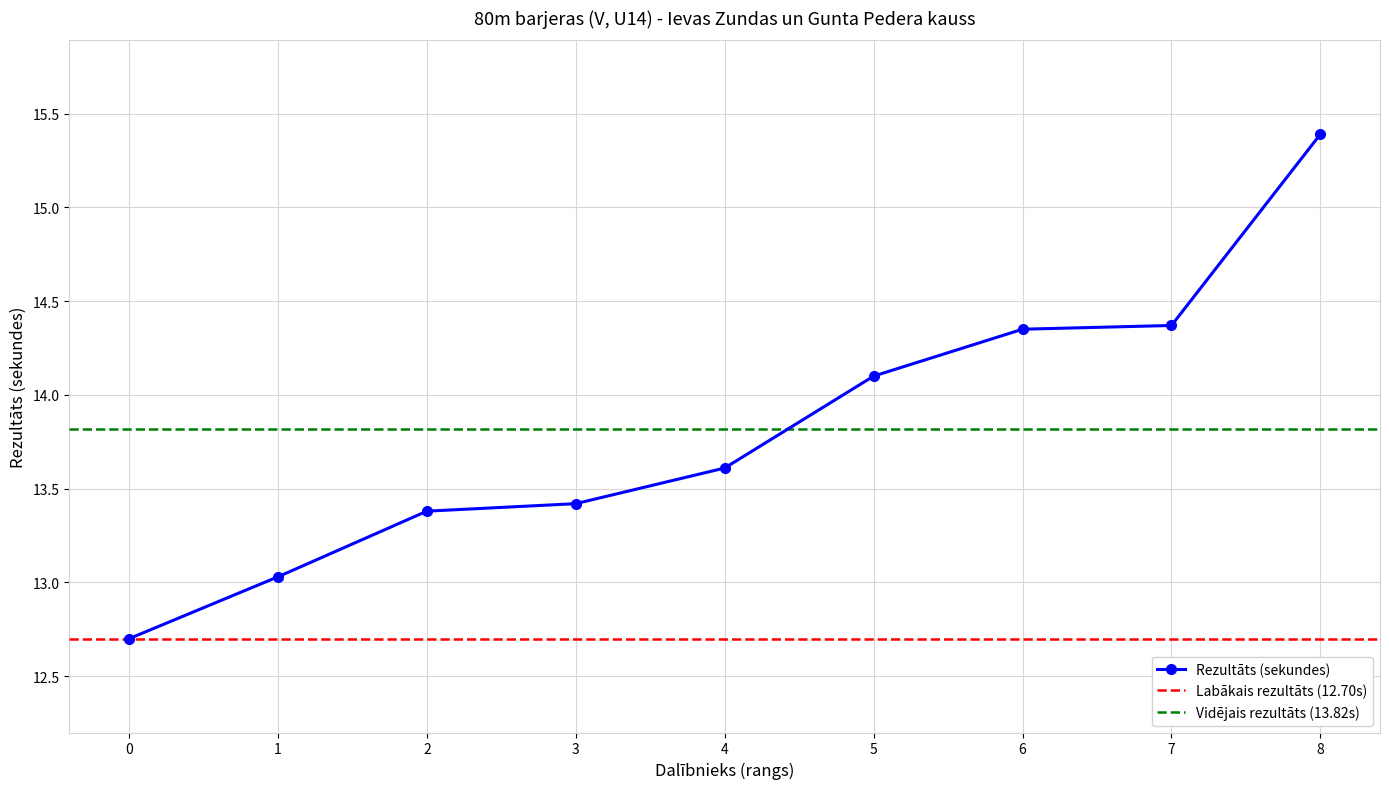

True or false: Rezultāts (sekundes) has a value of 8.8 at 5.

False